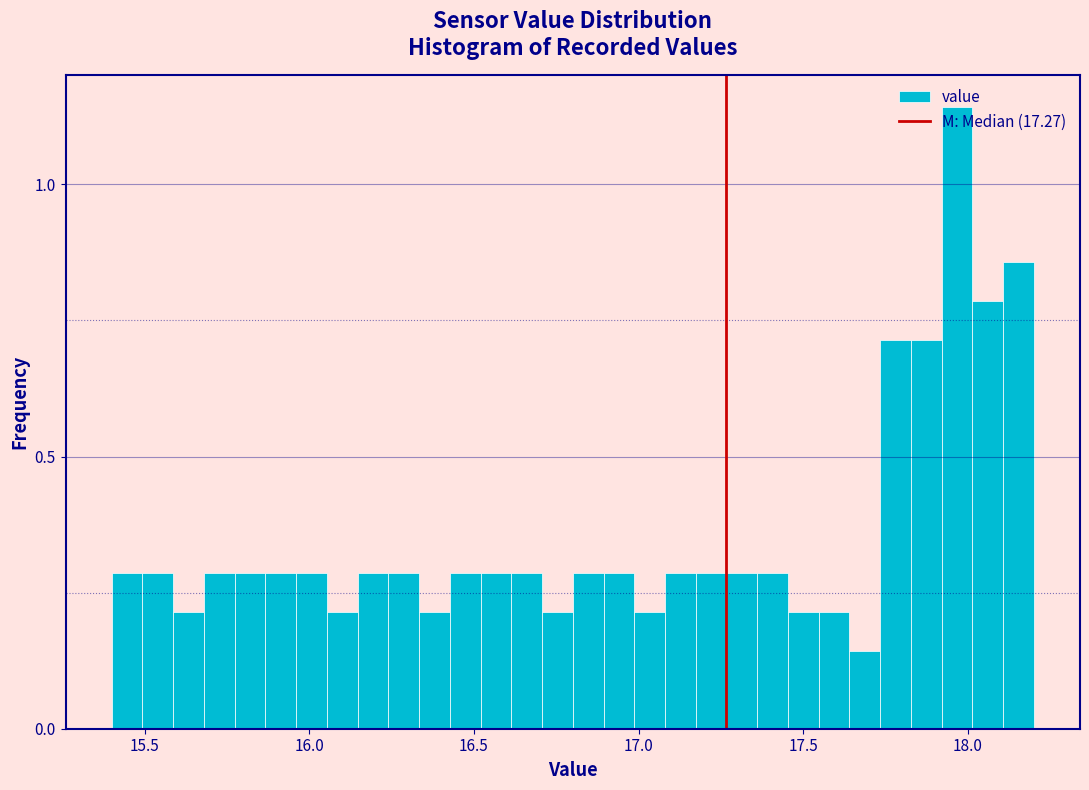

Read against the x-axis, roughly where is the centre of the tallest bar?

17.95